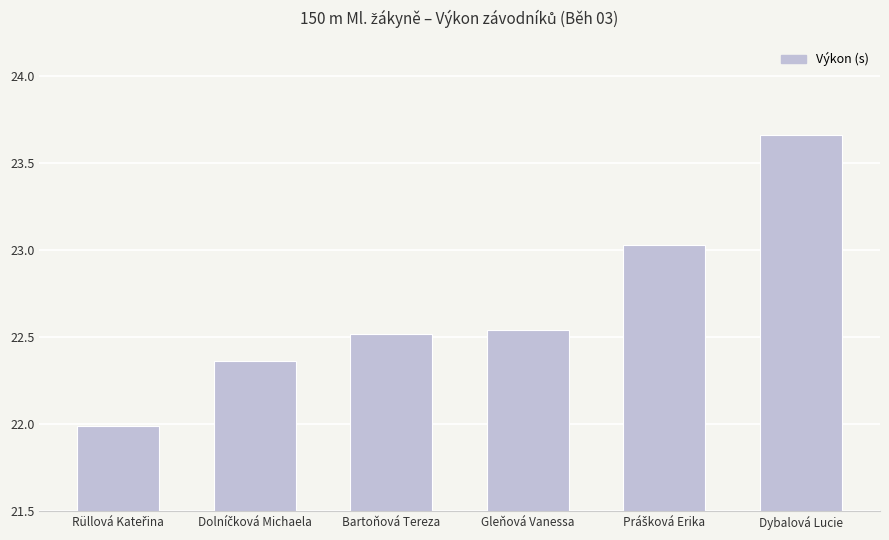

What is the difference between the maximum and minimum values?

1.7